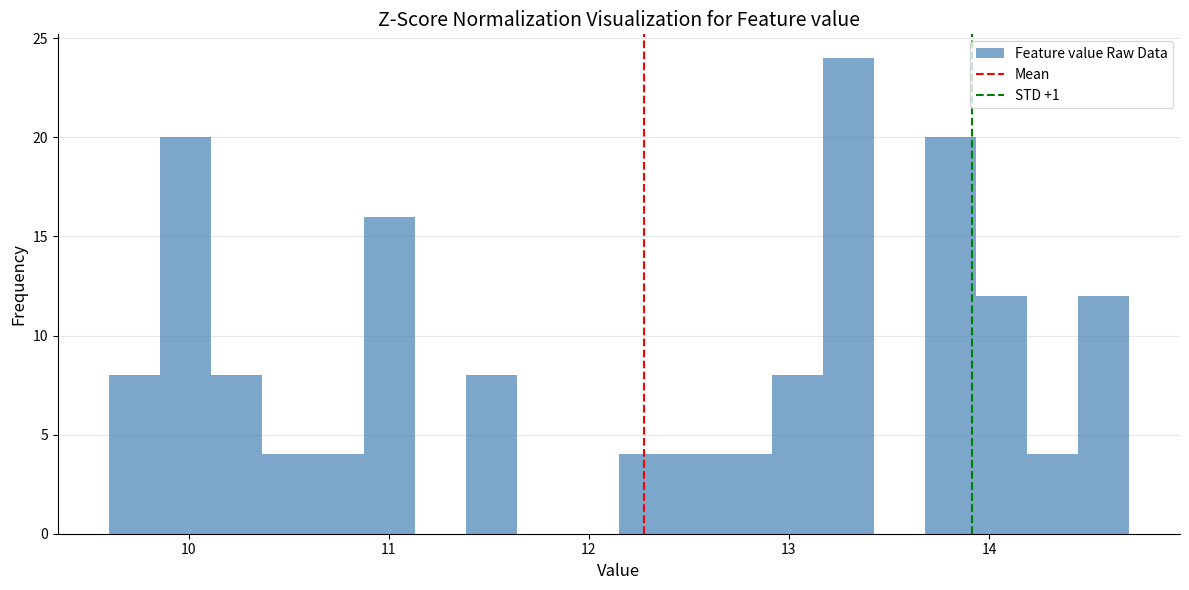

Around what value on the x-axis is the tallest bar? Give the approximate position of its centre, as read against the axis.

13.3